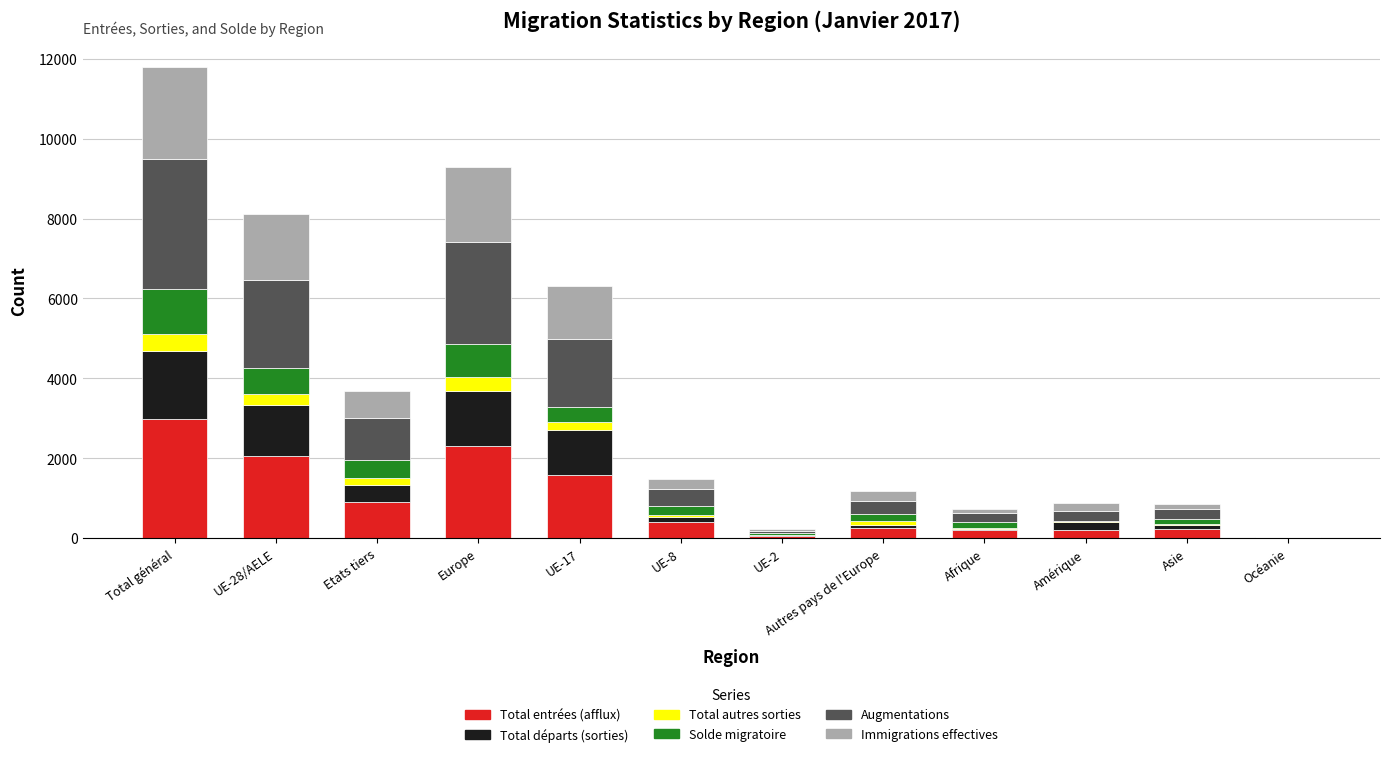

What is the sum of all Total entrées (afflux) values?

11211